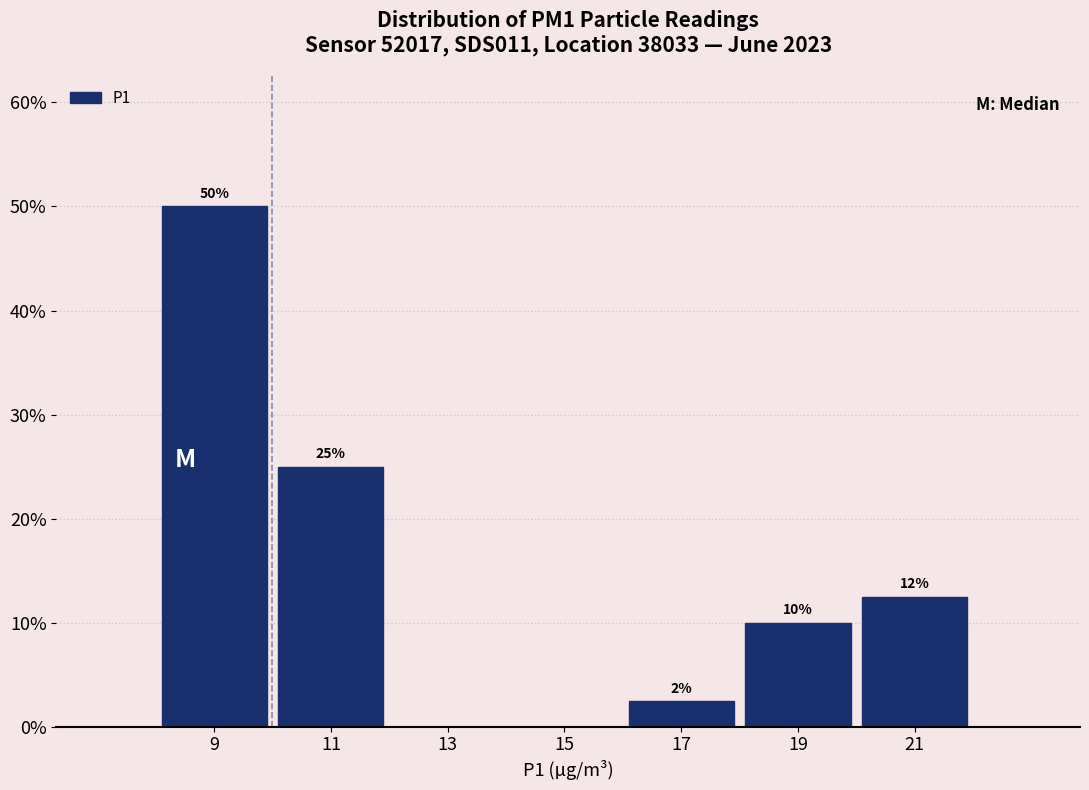

Over which range of the x-axis is the bar tallest?

8 to 10